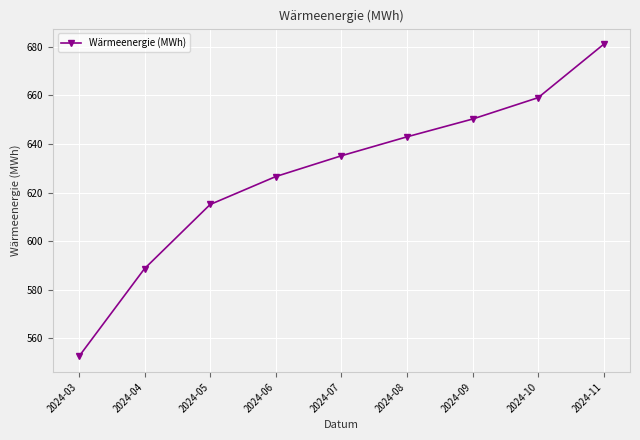

Rank the categories by value from lowest to highest.

2024-03, 2024-04, 2024-05, 2024-06, 2024-07, 2024-08, 2024-09, 2024-10, 2024-11